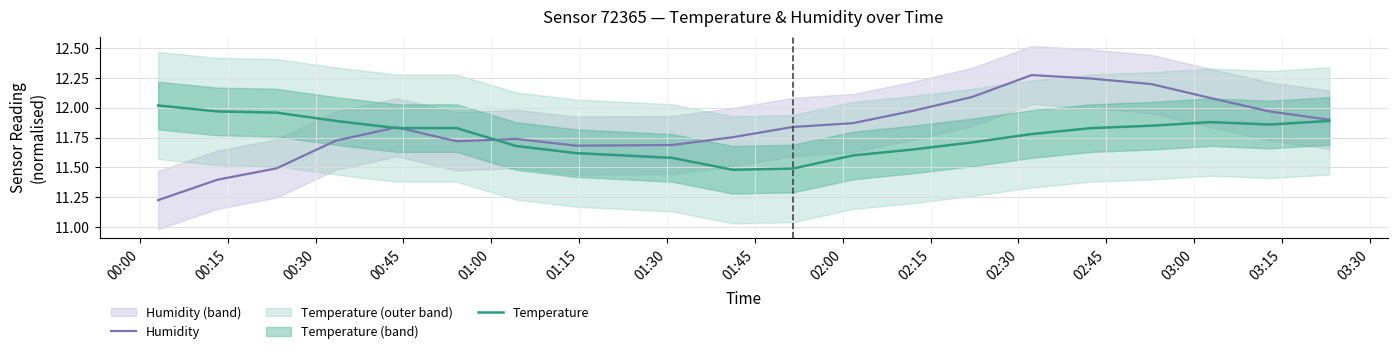

Between which two adjacent categories do Temperature and Humidity first intersect?

00:45 and 01:00